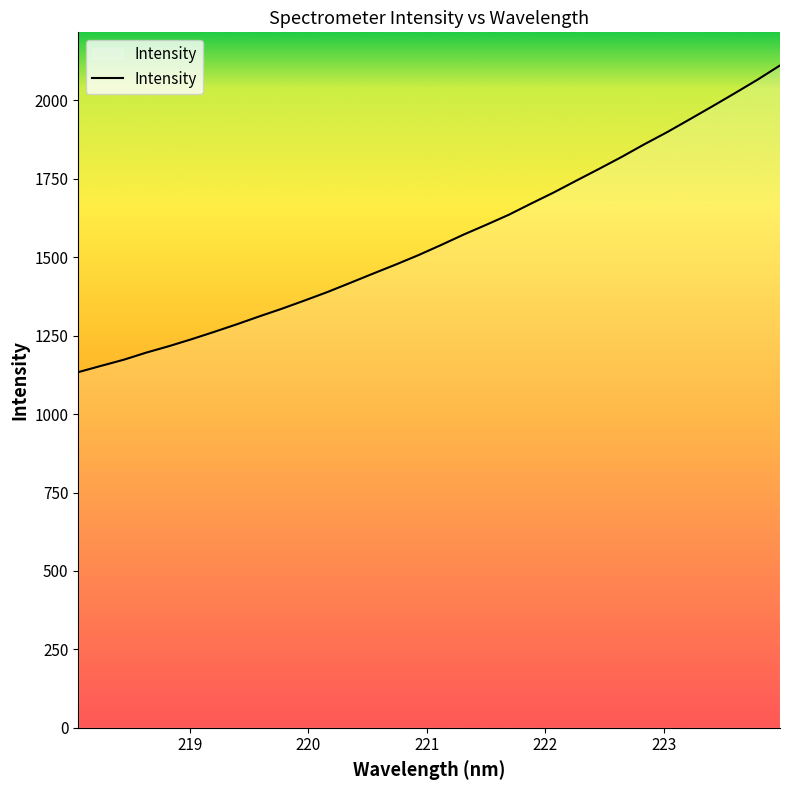

What is the smallest value displayed?

1133.7